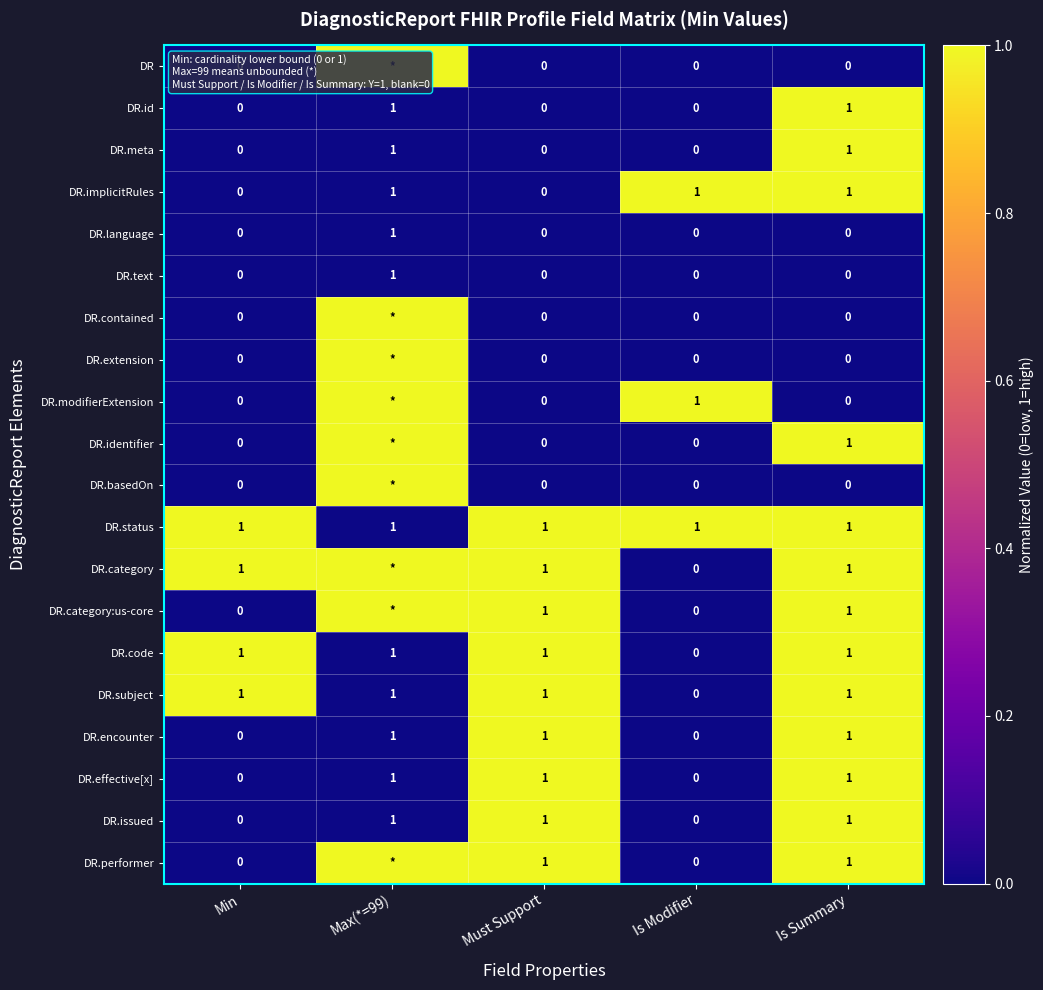

At which category is the sum across all series the highest?

Is Summary